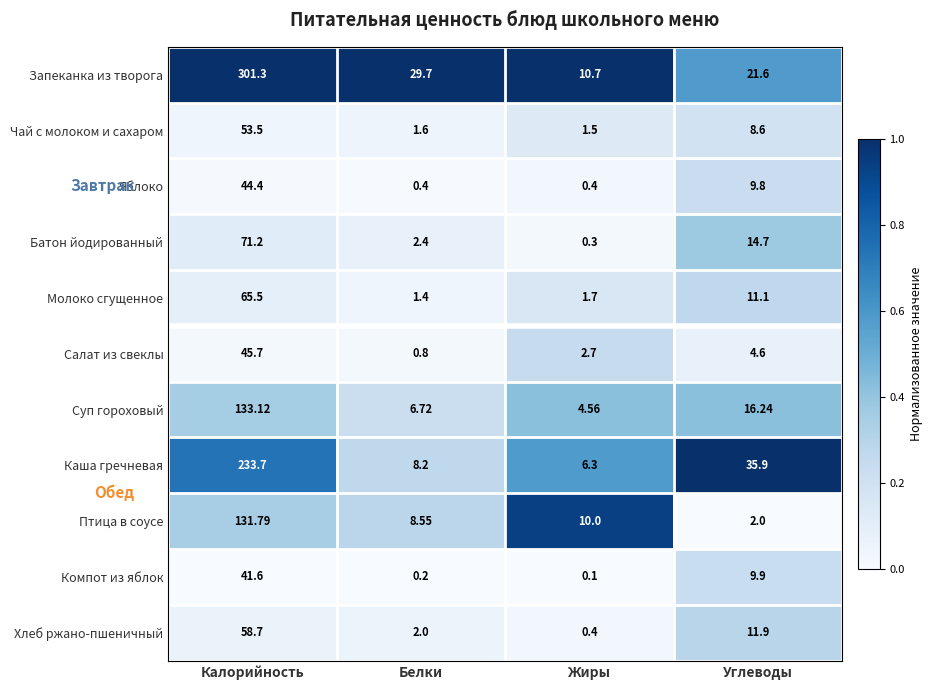

At which label does Компот из яблок first exceed 9?

Калорийность